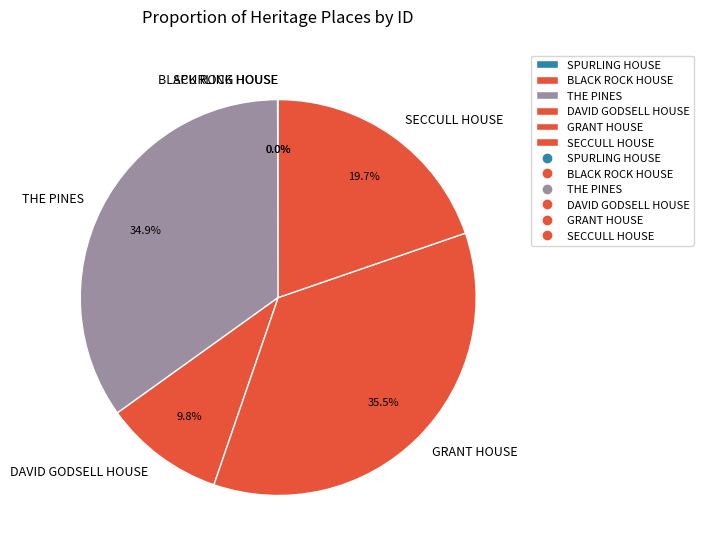

Combined, what portion of the pie is GRANT HOUSE and SECCULL HOUSE?

55.3%